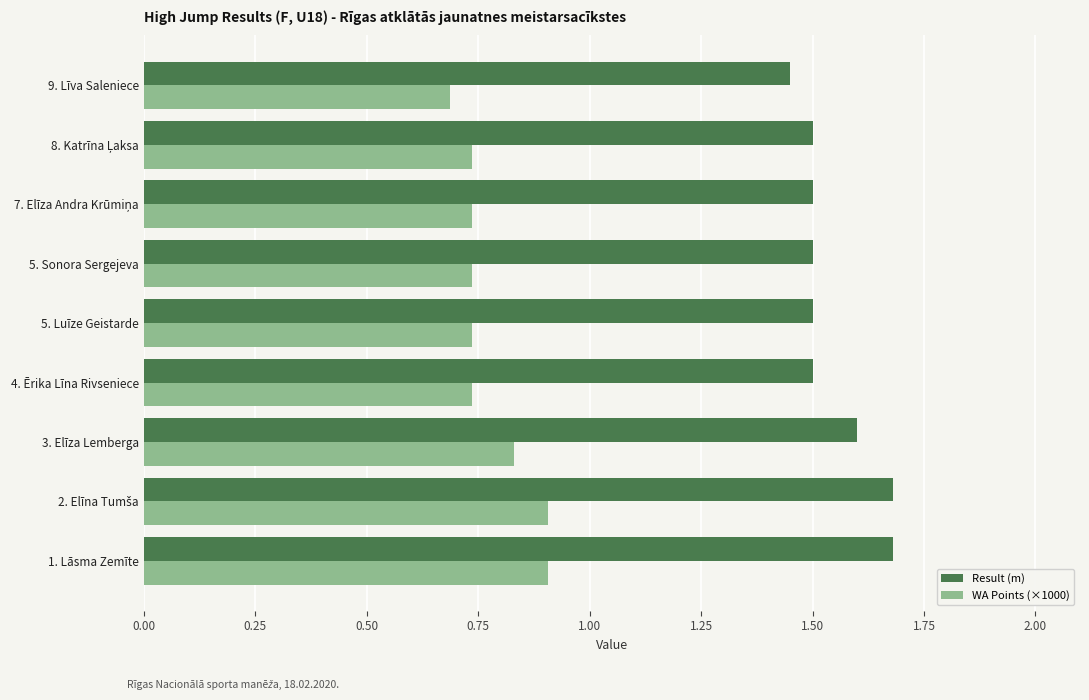

At which category does the chart reach its minimum across all series?

9. Līva Saleniece